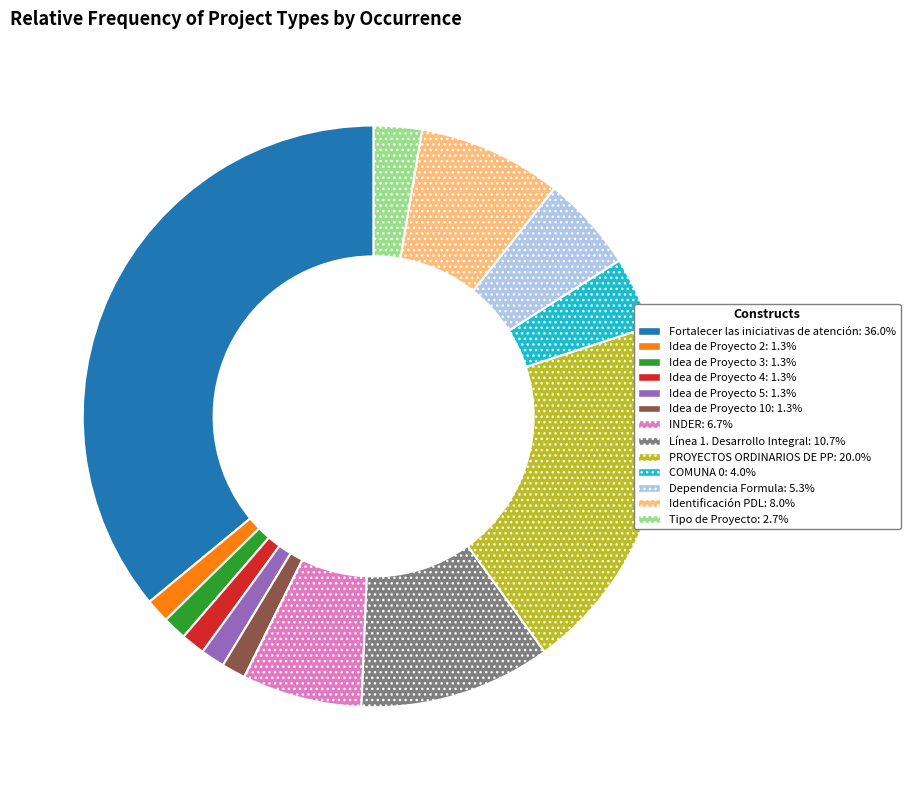

What is the largest slice in the pie chart?

Fortalecer las iniciativas de atención